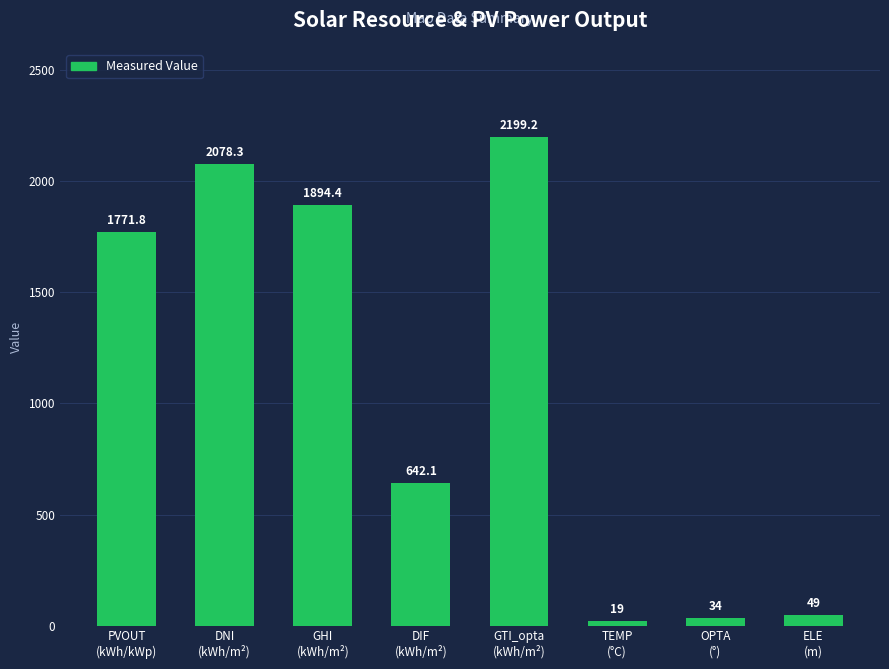

At which category does the chart reach its minimum across all series?

TEMP
(°C)